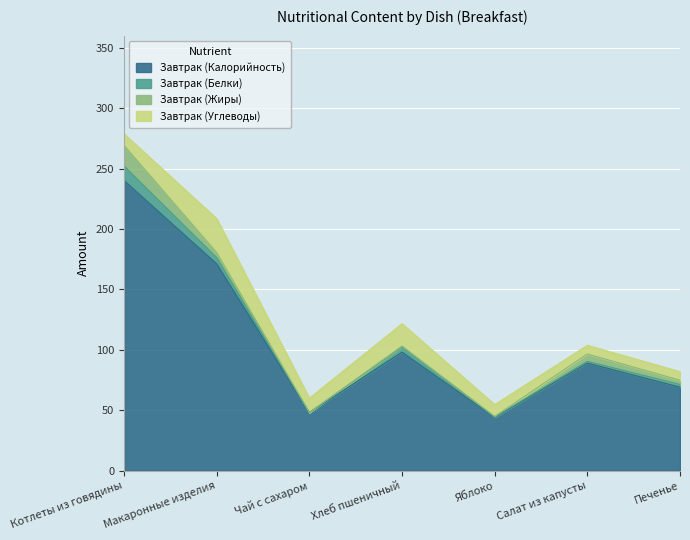

Where is Завтрак (Белки) nearest to the value 6?

Макаронные изделия